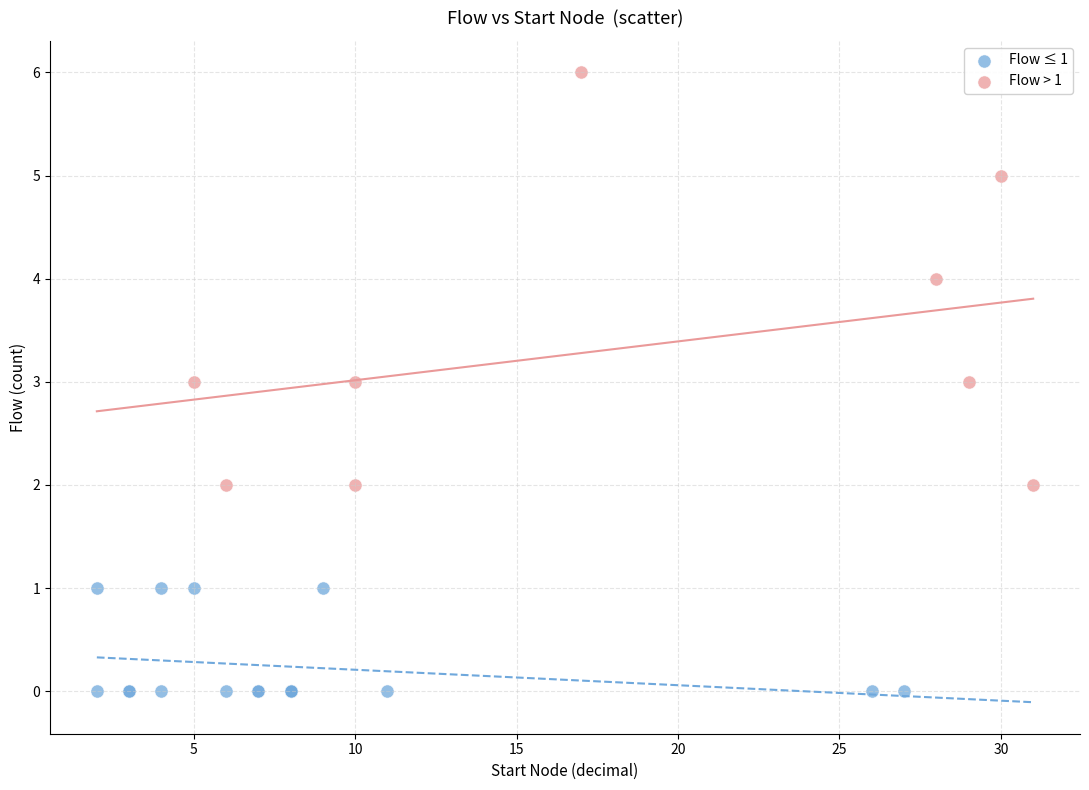

Which series reaches the maximum Y coordinate?

Flow > 1